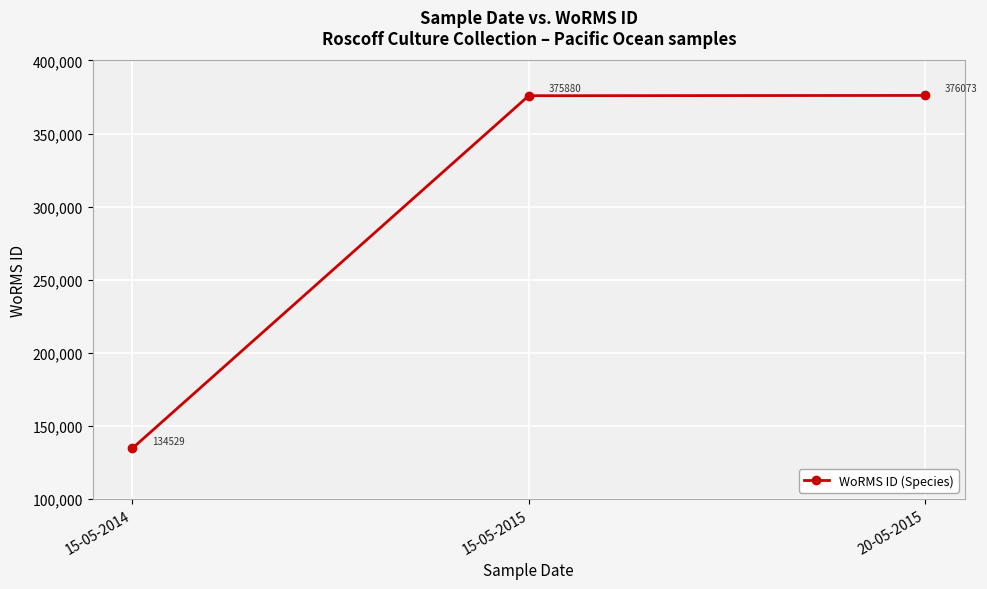

The value at 15-05-2014 is 64128. True or false?

False